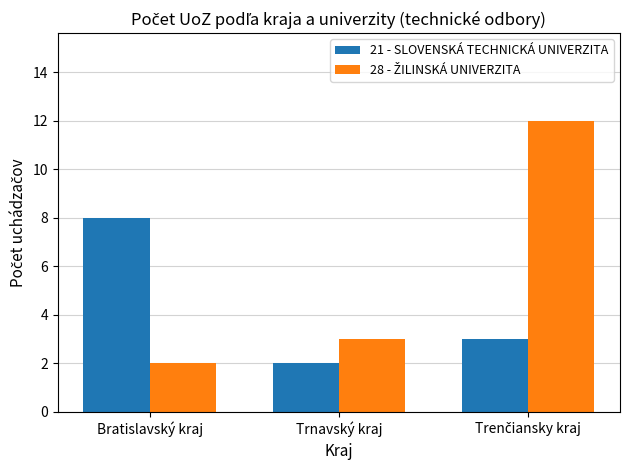

Between Bratislavský kraj and Trnavský kraj, which series saw the biggest shift?

21 - SLOVENSKÁ TECHNICKÁ UNIVERZITA